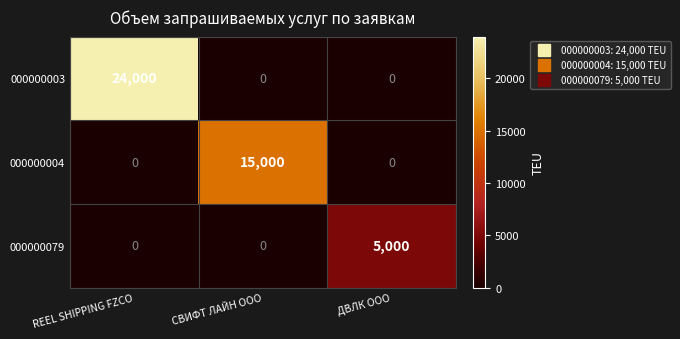

Is it true that 000000003 equals 8815 at REEL SHIPPING FZCO?

False